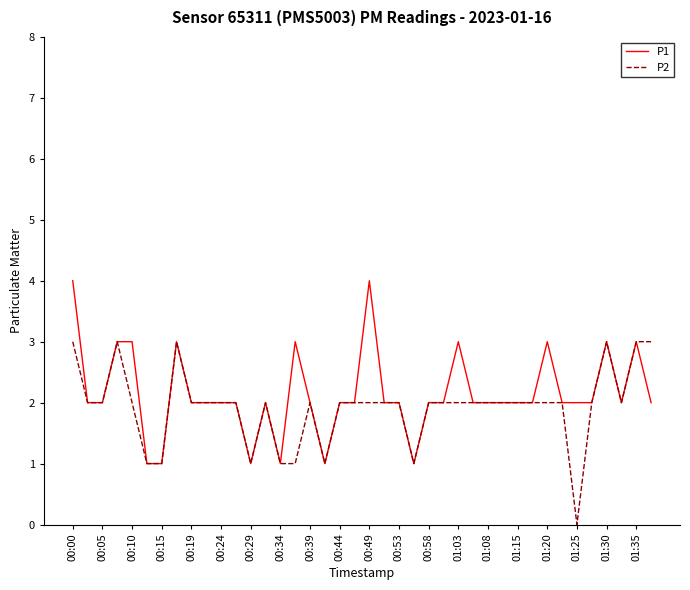

List the series in order of their peak value, highest first.

P1, P2